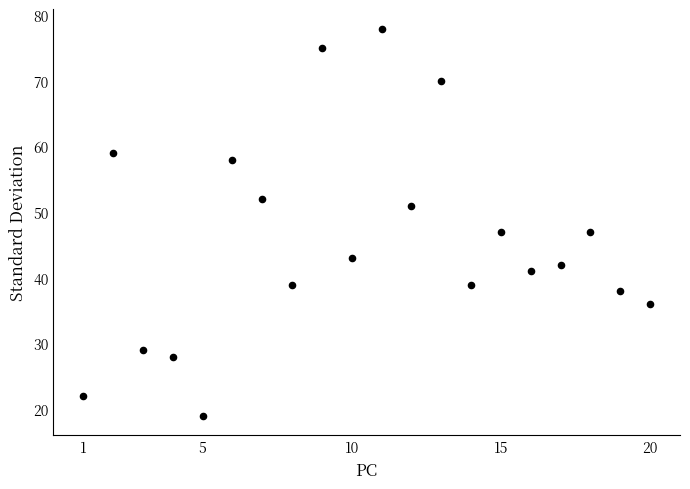

What is the range of X values (max minus min)?

19